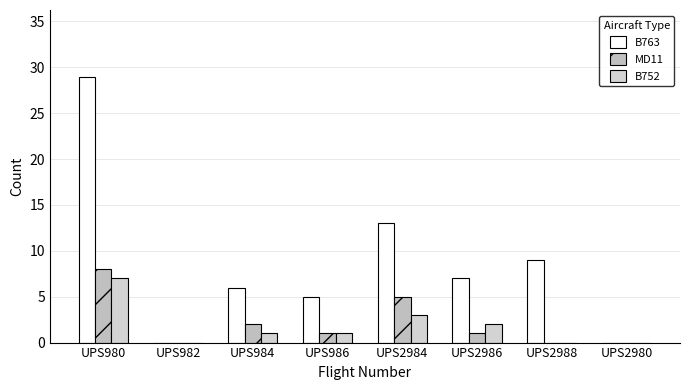

What is the sum of the MD11 values at UPS2986 and UPS984?

3